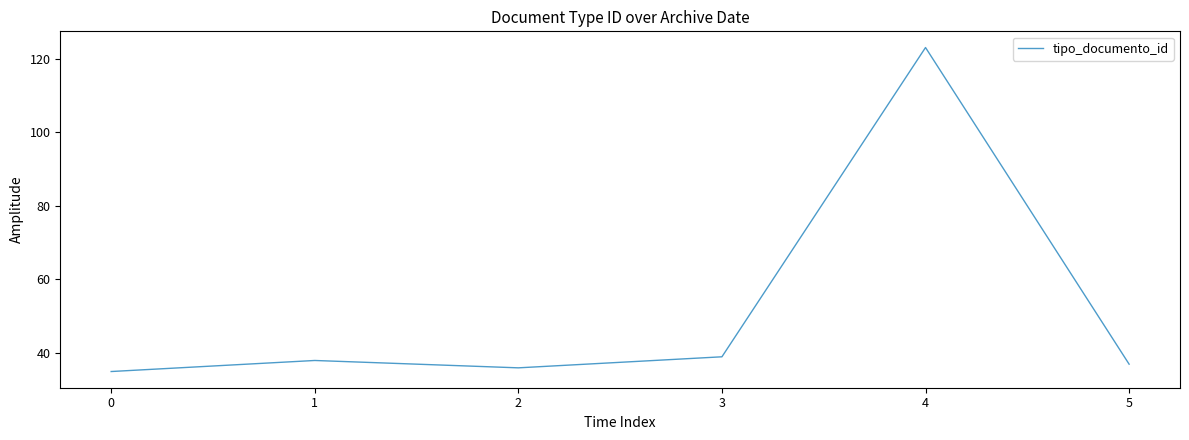

Read the value at 1, to the nearest 10.

40